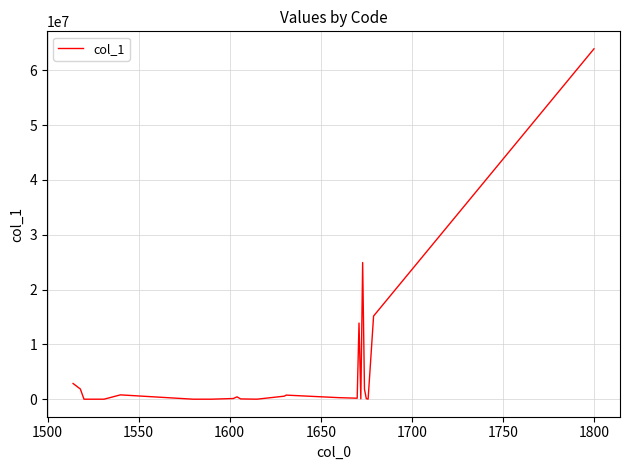

How many distinct data groups are displayed?

1